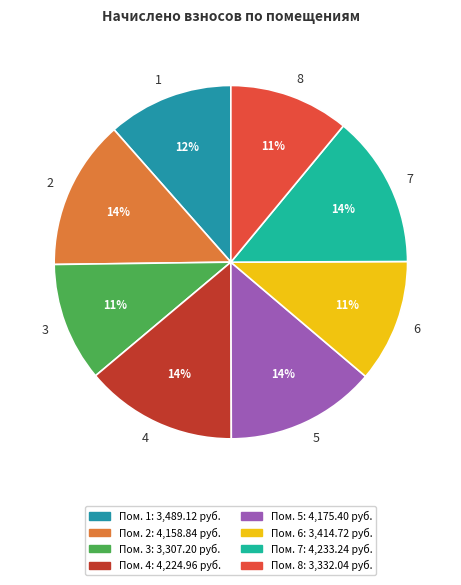

How many slices are in this pie chart?

8